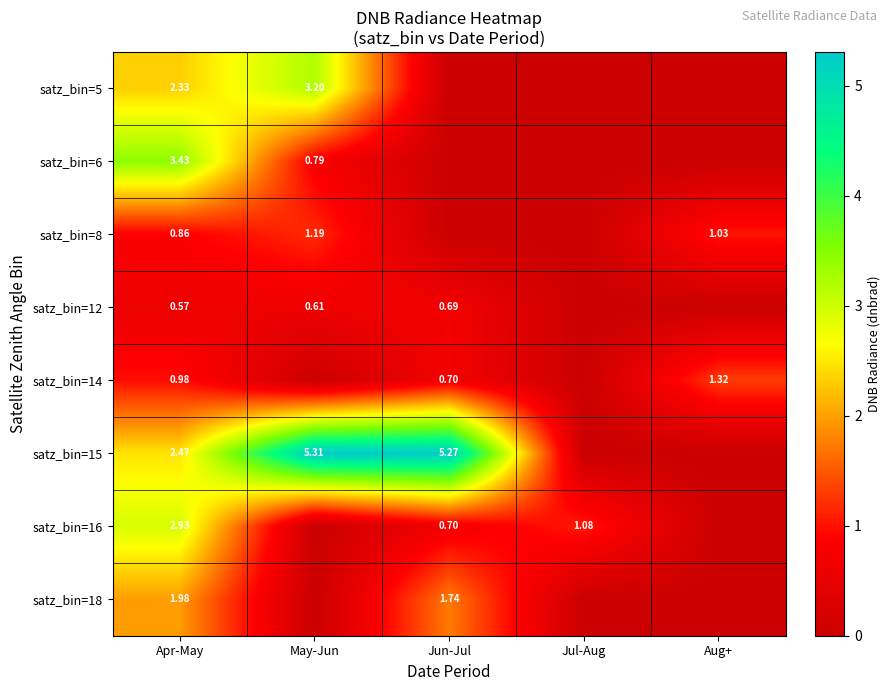

Is the value of satz_bin=18 at Apr-May greater than the value of satz_bin=14 at Aug+?

Yes